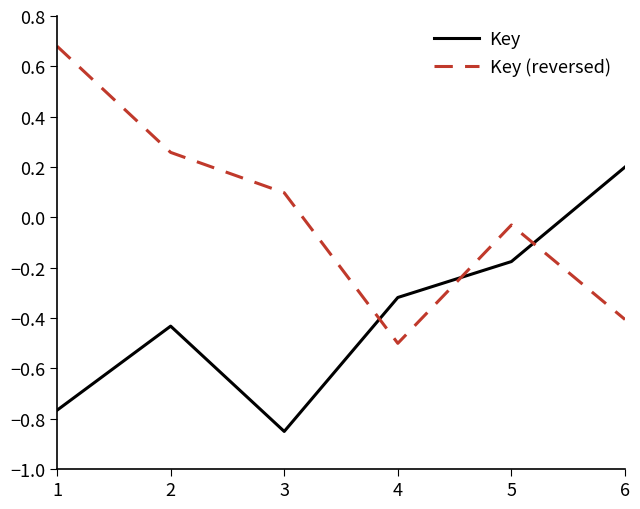

Rank the series by their average value, from lowest to highest.

Key, Key (reversed)